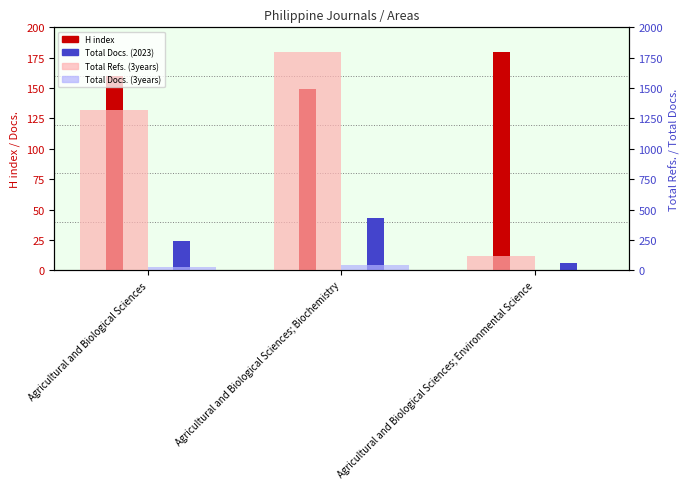

At which label does Total Docs. (2023) first exceed 24?

Agricultural and Biological Sciences; Biochemistry